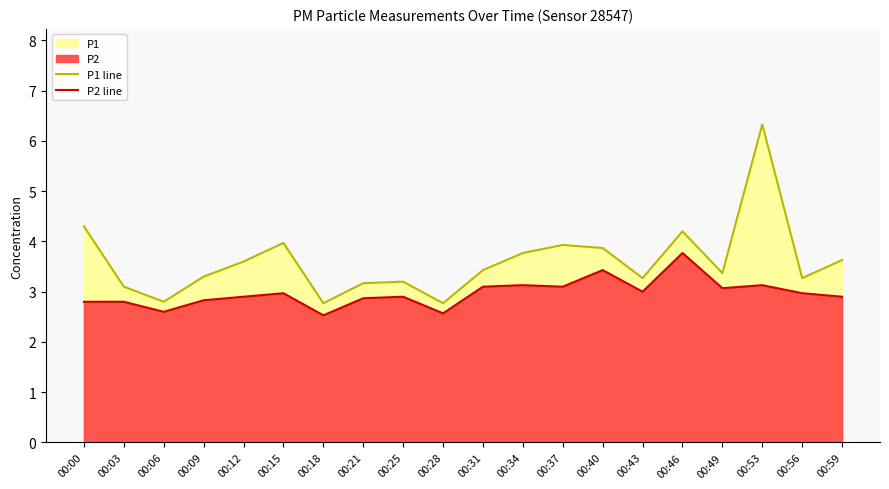

Which has a higher value, 00:00 or 00:43?

00:00